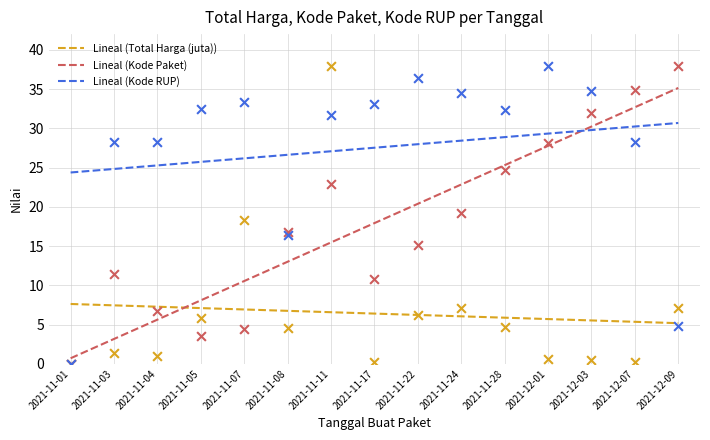

What are all the series names shown in the legend?

Total Harga (juta), Kode Paket, Kode RUP